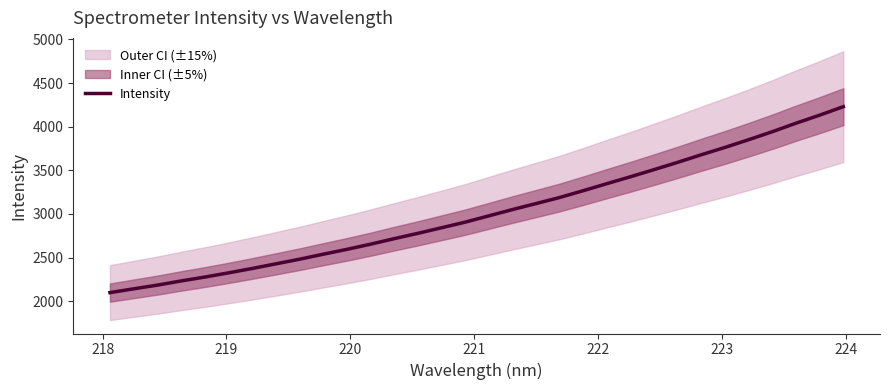

How many lines are shown in the chart?

1